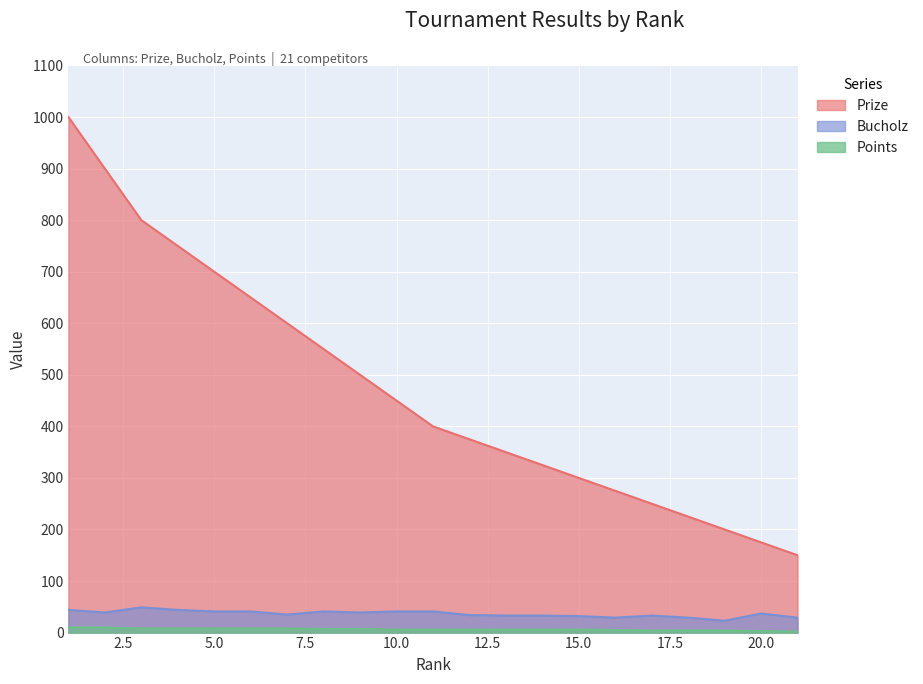

Reading left to right, transcribe all the data shown in this chart.

Prize: 1=1000	2=900	3=800	4=750	5=700	6=650	7=600	8=550	9=500	10=450	11=400	12=375	13=350	14=325	15=300	16=275	17=250	18=225	19=200	20=175	21=150
Bucholz: 1=44	2=39	3=49	4=44	5=41	6=41	7=35	8=41	9=39	10=41	11=41	12=34	13=33	14=33	15=32	16=29	17=33	18=29	19=23	20=37	21=29
Points: 1=10	2=10	3=8	4=8	5=8	6=8	7=8	8=7	9=7	10=6	11=6	12=6	13=6	14=6	15=6	16=5	17=4	18=4	19=4	20=3	21=2